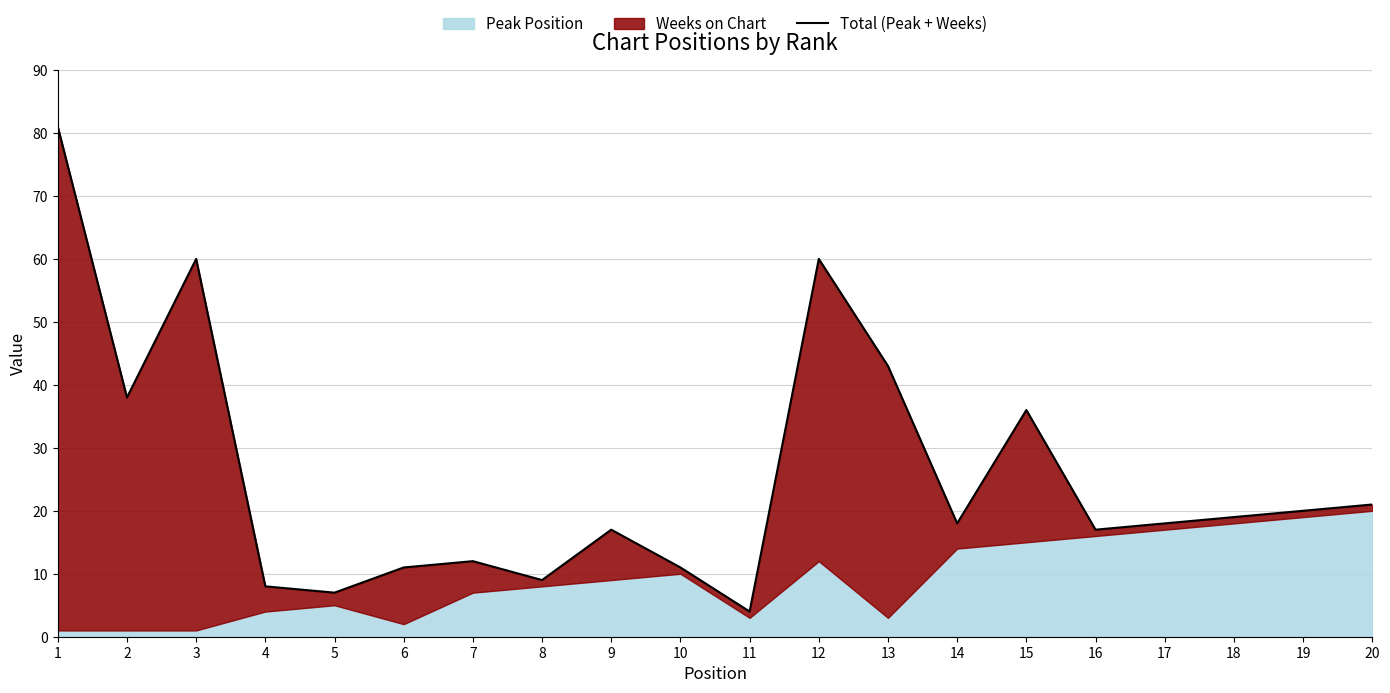

Reading left to right, list all the values displayed in this chart.

81	38	60	8	7	11	12	9	17	11	4	60	43	18	36	17	18	19	20	21